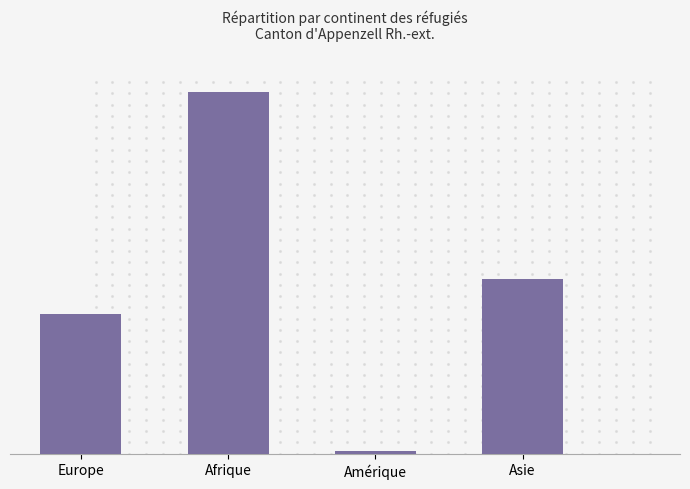

What position from the left is Asie?

4